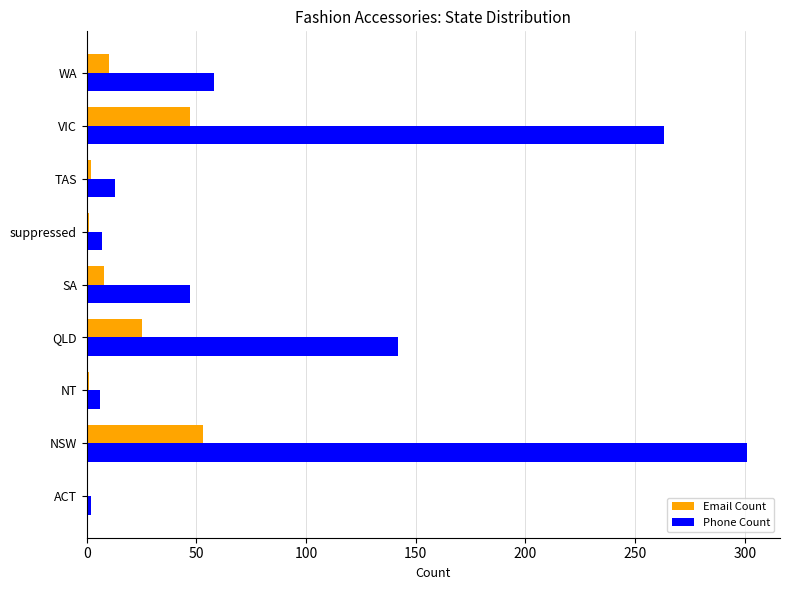

Count the number of categories in the chart.

9